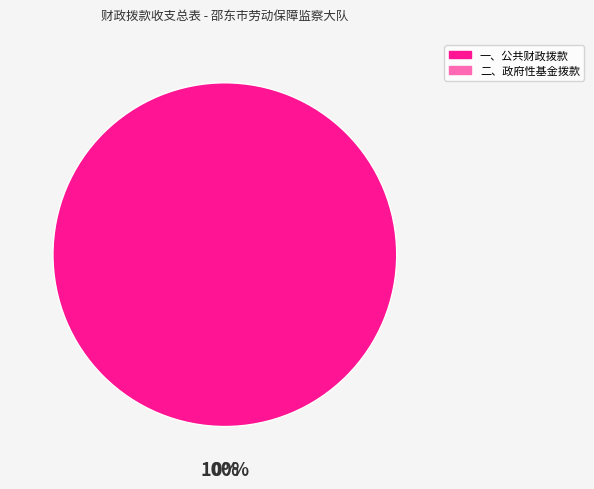

Between 一、公共财政拨款 and 二、政府性基金拨款, which is larger?

一、公共财政拨款